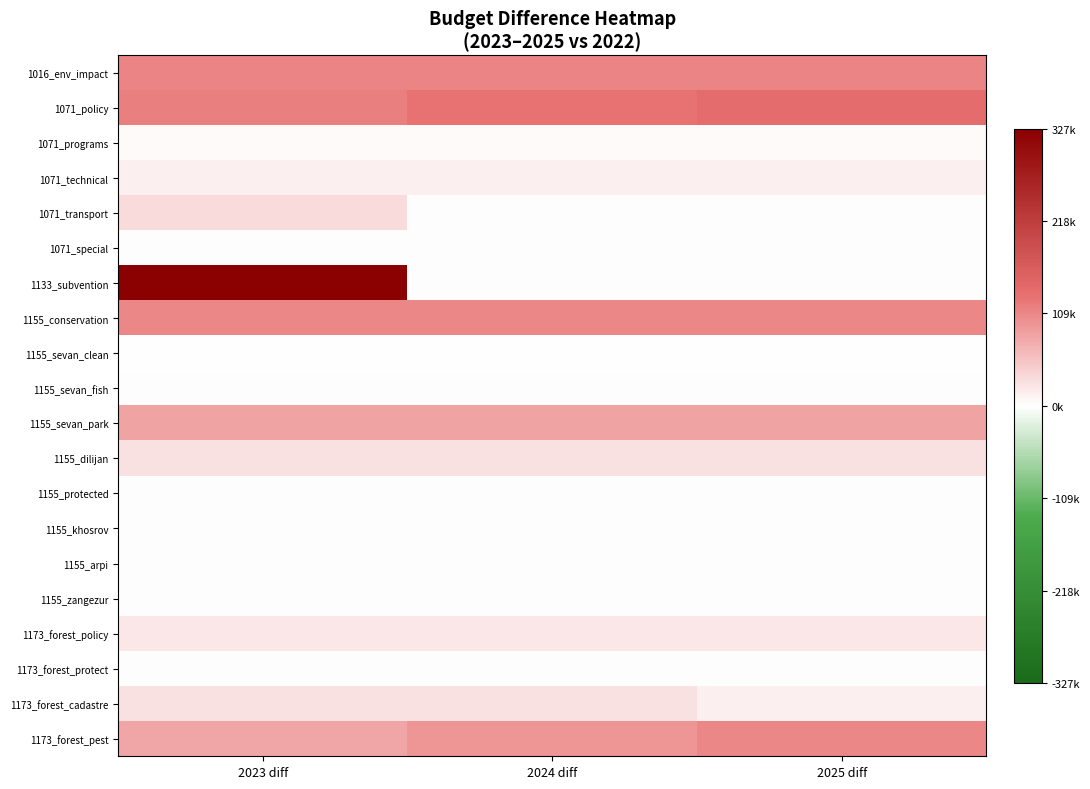

At 2025 diff, list the series in order from largest to smallest.

1071_policy, 1016_env_impact, 1155_conservation, 1173_forest_pest, 1155_sevan_park, 1155_dilijan, 1173_forest_policy, 1173_forest_cadastre, 1071_technical, 1071_programs, 1071_transport, 1071_special, 1133_subvention, 1155_sevan_fish, 1155_protected, 1155_khosrov, 1155_arpi, 1155_zangezur, 1173_forest_protect, 1155_sevan_clean